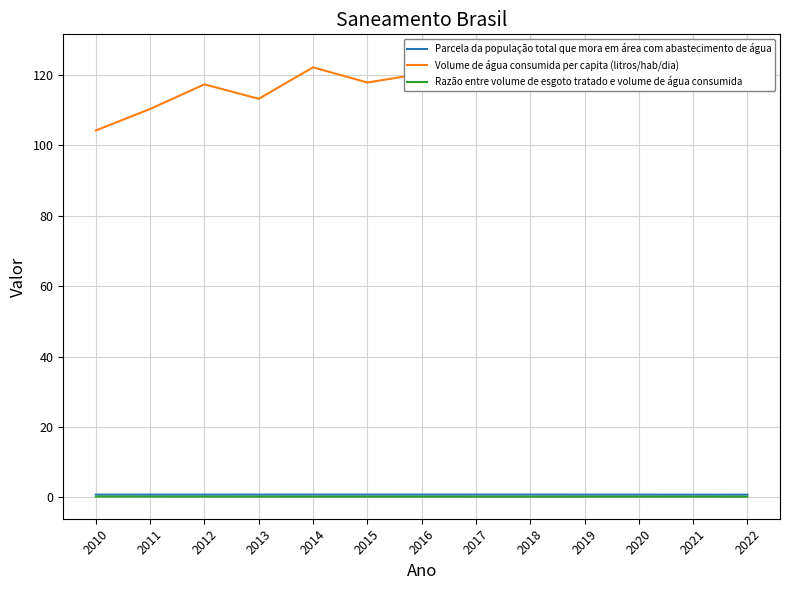

Reading left to right, transcribe all the data shown in this chart.

Parcela da população total que mora em área com abastecimento de água: 2010=0.8	2011=0.8	2012=0.8	2013=0.8	2014=0.8	2015=0.8	2016=0.8	2017=0.8	2018=0.8	2019=0.8	2020=0.8	2021=0.8	2022=0.8
Volume de água consumida per capita (litros/hab/dia): 2010=104.2	2011=110.4	2012=117.3	2013=113.2	2014=122.2	2015=117.9	2016=120.4	2017=122.8	2018=118.0	2019=119.8	2020=122.6	2021=117.2	2022=125.3
Razão entre volume de esgoto tratado e volume de água consumida: 2010=0.2	2011=0.2	2012=0.2	2013=0.2	2014=0.2	2015=0.2	2016=0.2	2017=0.2	2018=0.2	2019=0.2	2020=0.2	2021=0.2	2022=0.2